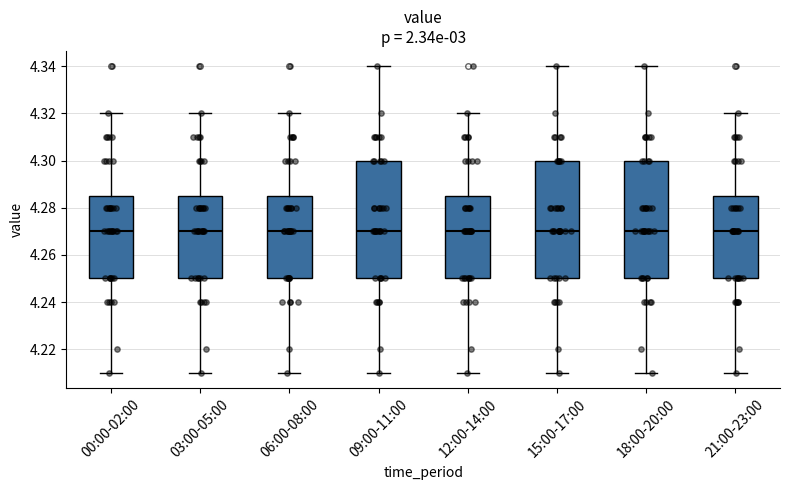

Where does the median line of the box for 03:00-05:00 sit on the y-axis? The values are not printed on the chart, so give them approximately, as read against the axis.

4.270